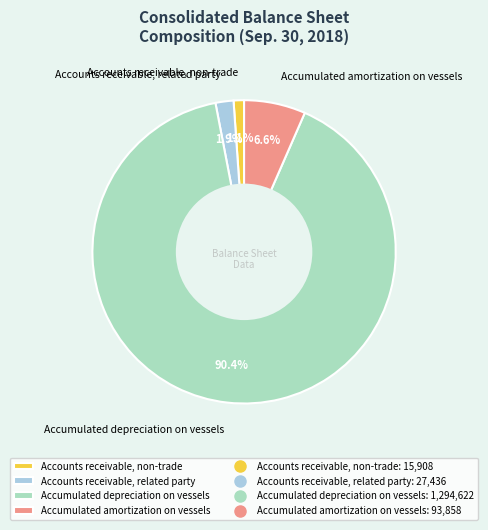

Which has a higher value, Accounts receivable, non-trade or Accumulated depreciation on vessels?

Accumulated depreciation on vessels